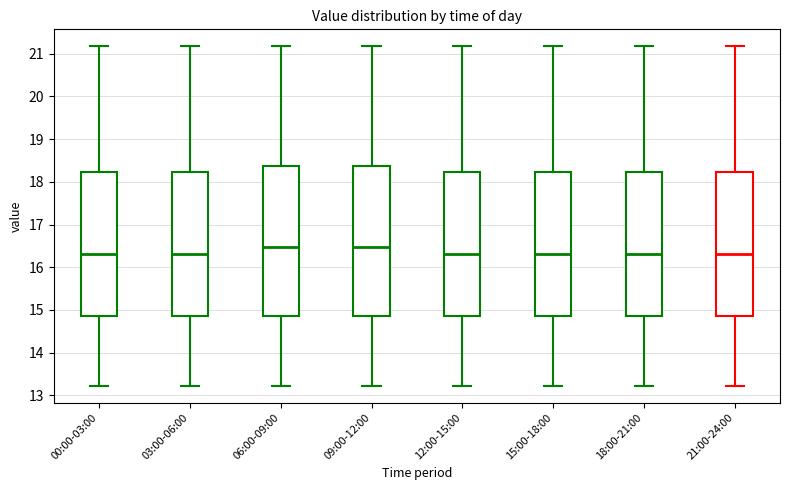

Where does the median line of the box for 00:00-03:00 sit on the y-axis? The values are not printed on the chart, so give them approximately, as read against the axis.

16.3